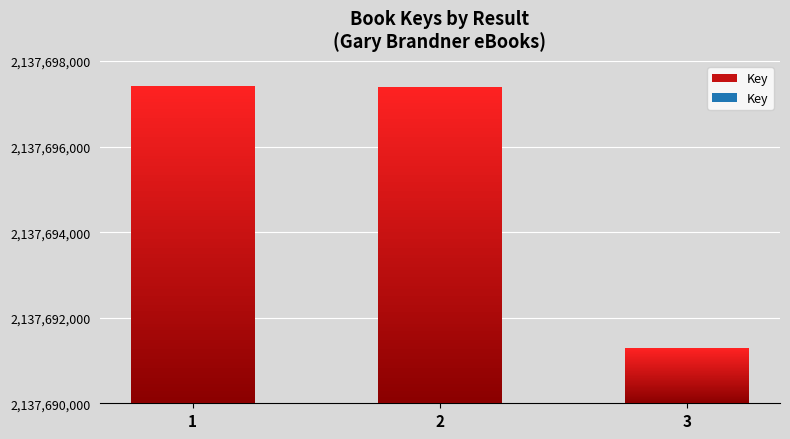

Which category has the lowest value across all series?

3